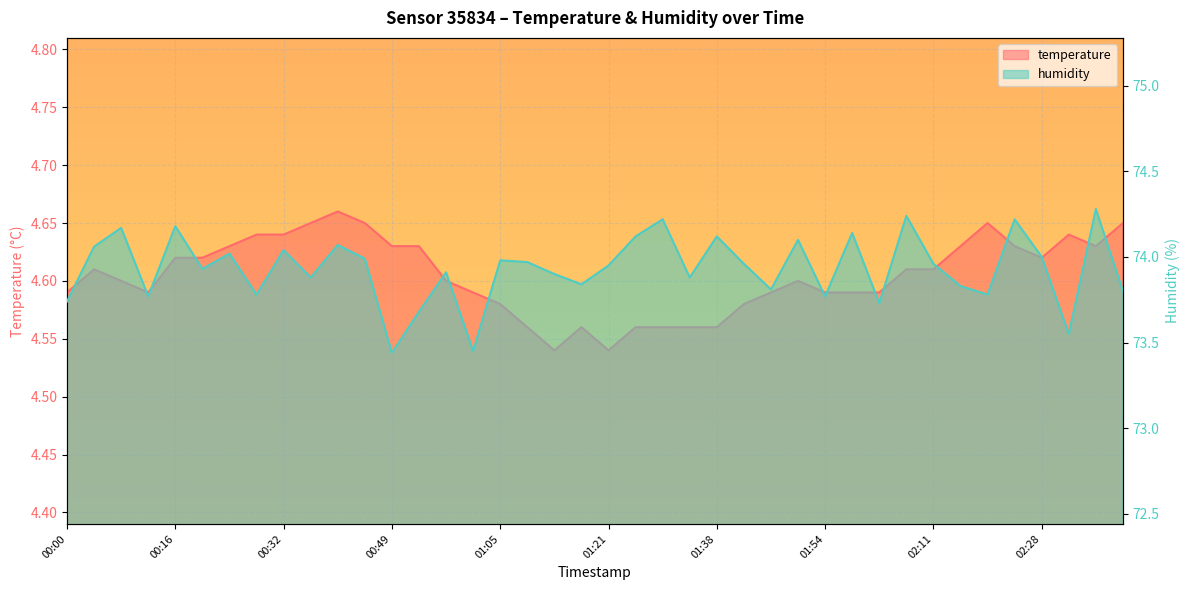

At which category does the chart reach its peak across all series?

02:36